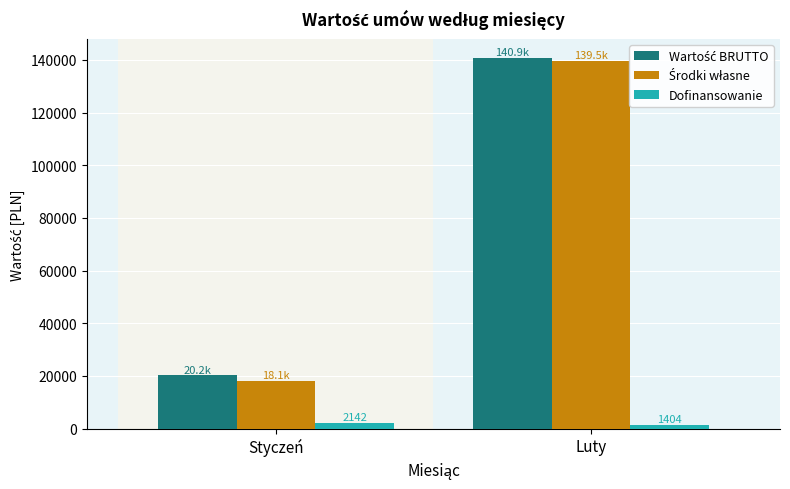

At which category is the sum across all series the highest?

Luty